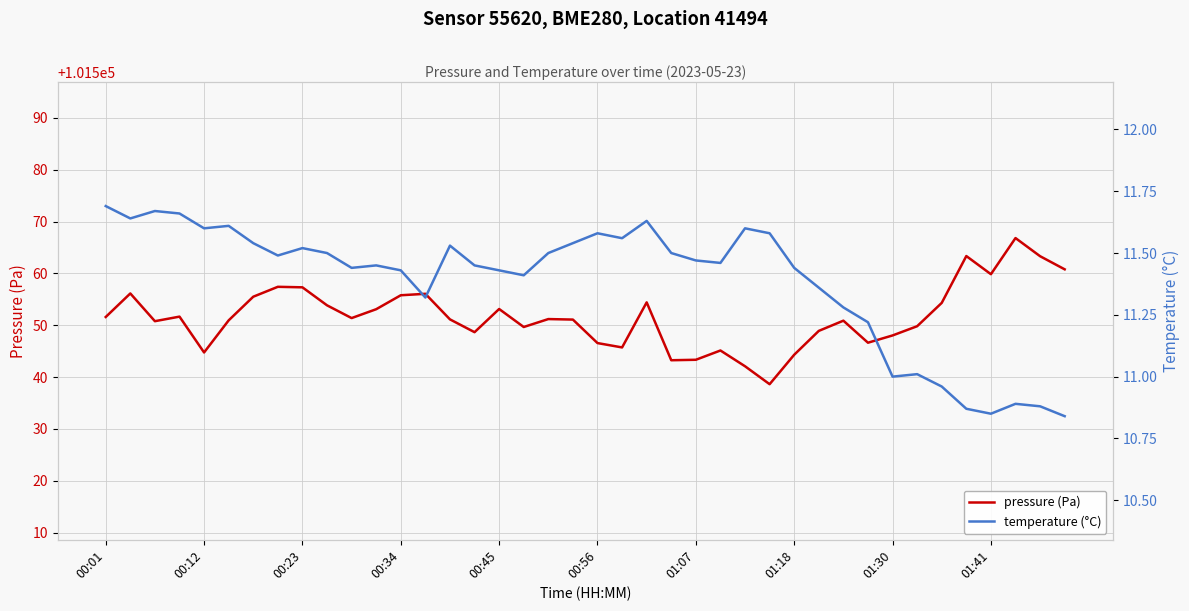

Does the chart display data point markers on the line(s)?

No